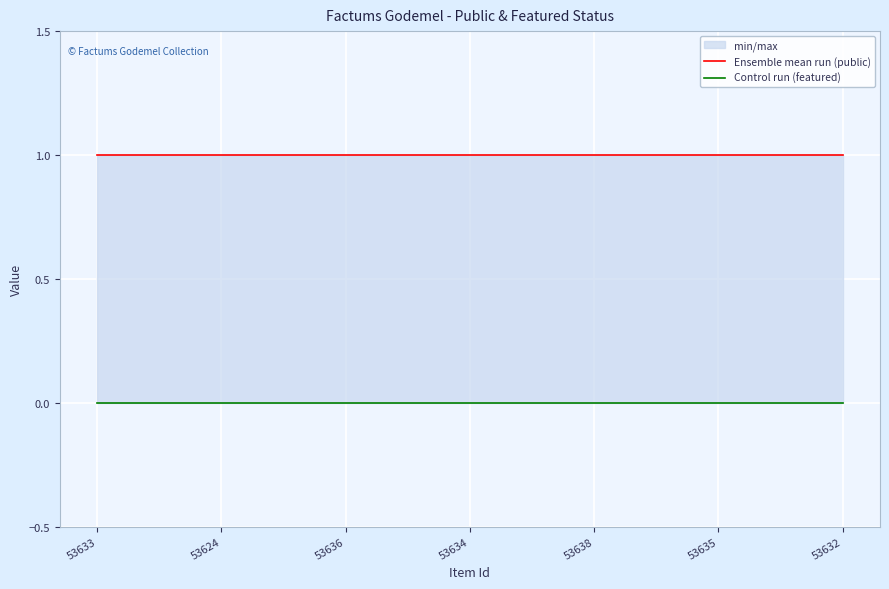

Is it true that Control run (featured) equals 0 at 53638?

True